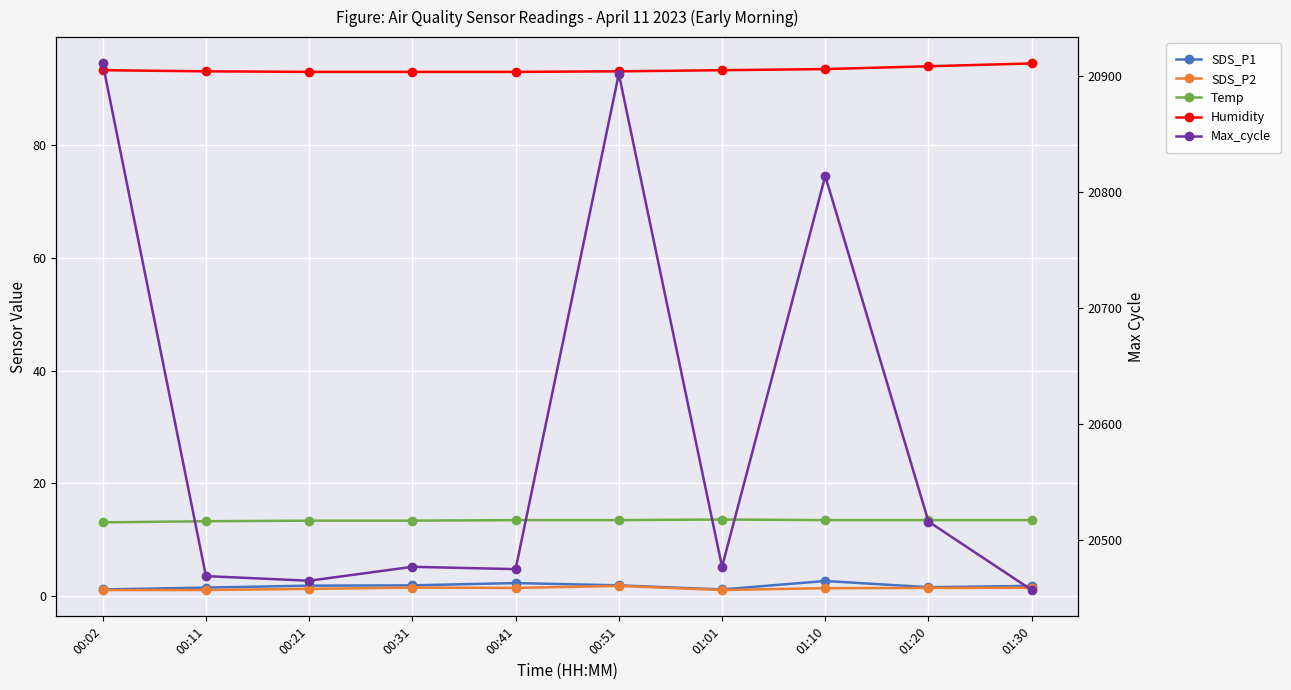

Between 00:21 and 01:10, which series saw the biggest shift?

Max_cycle